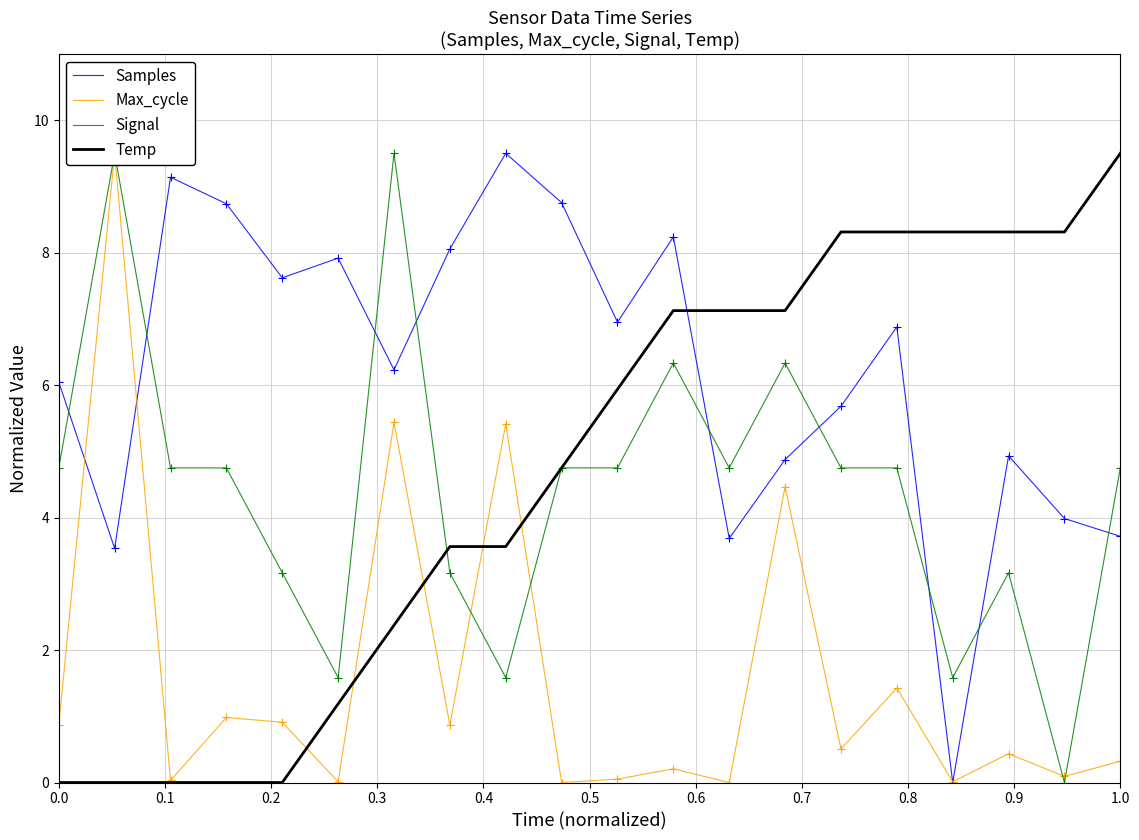

How many times do Temp and Samples cross each other?

1